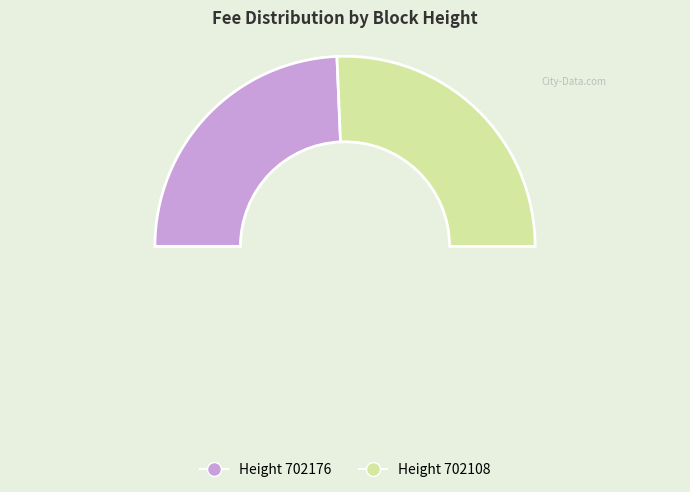

Which slice is the smallest?

702176